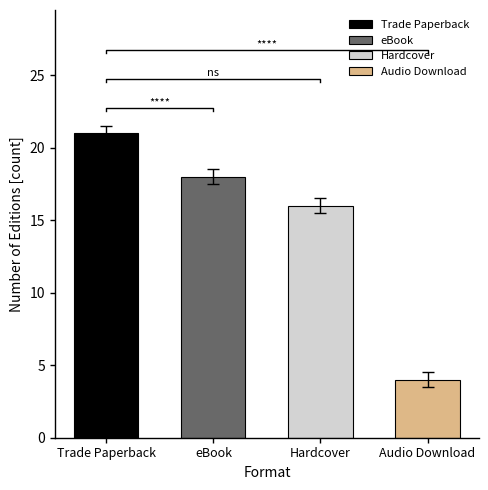

Reading right to left, transcribe all the data shown in this chart.

Audio Download=4	Hardcover=16	eBook=18	Trade Paperback=21